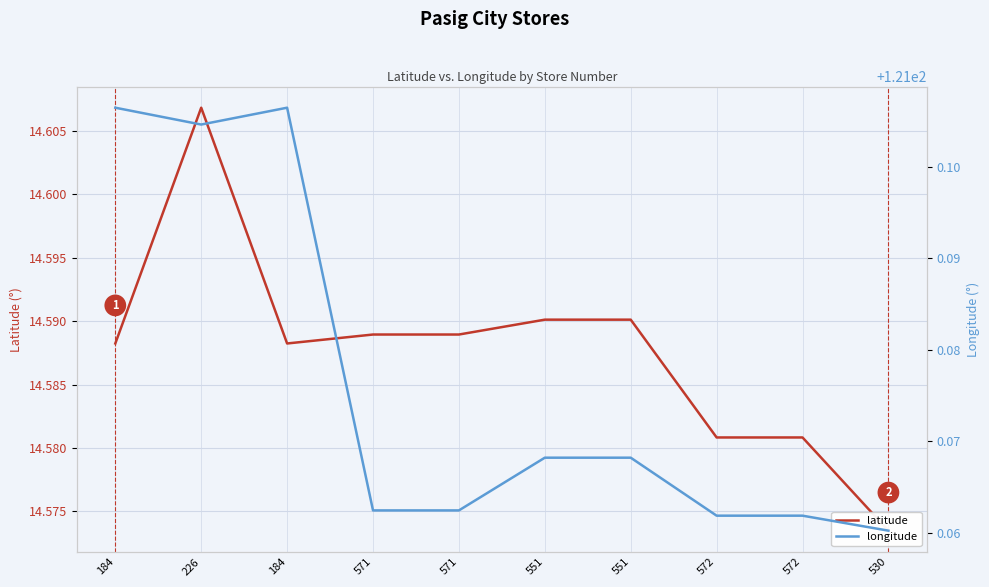

How many interior local valleys does the longitude series have?

1